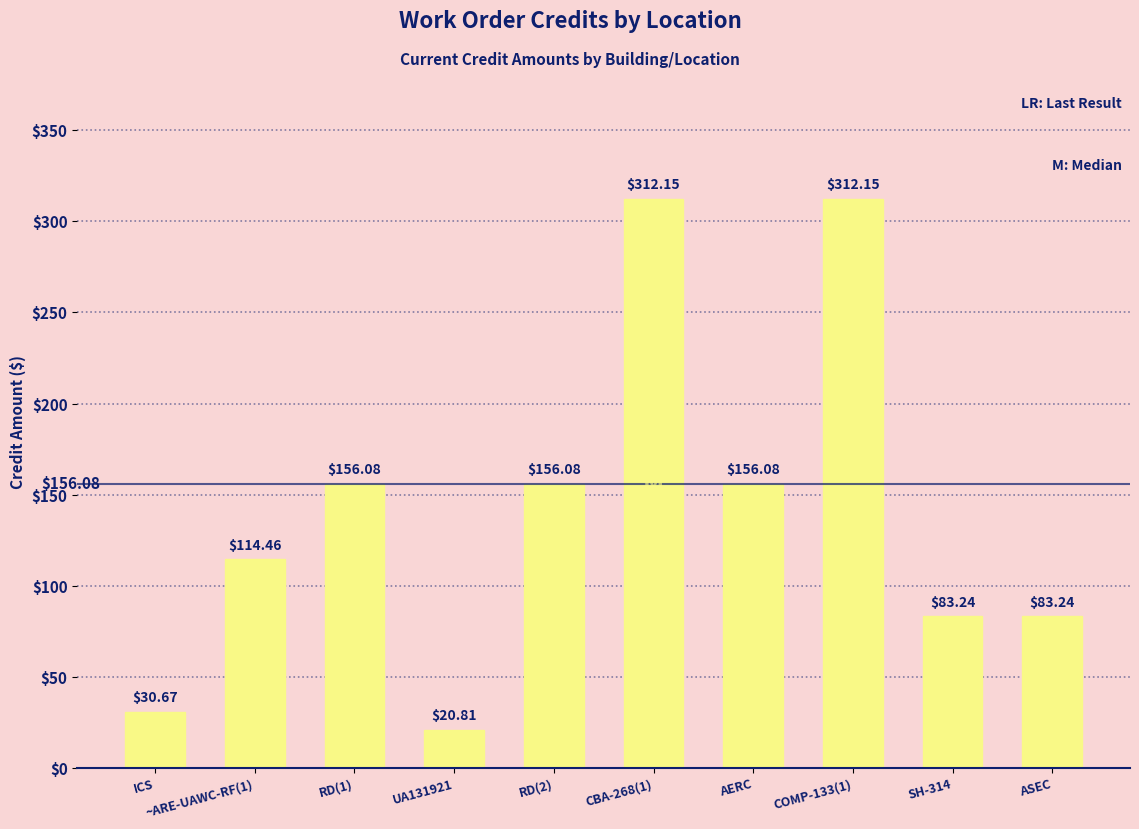

What is the change in value from CBA-268(1) to ASEC?

-228.9